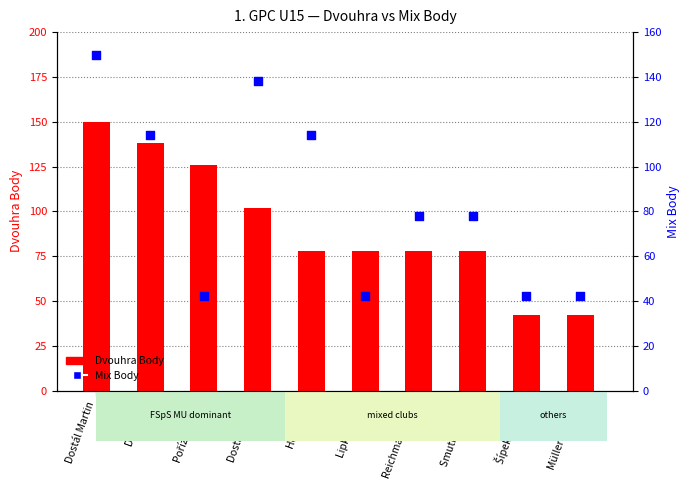

At how many categories does at least one series exceed 84?

5